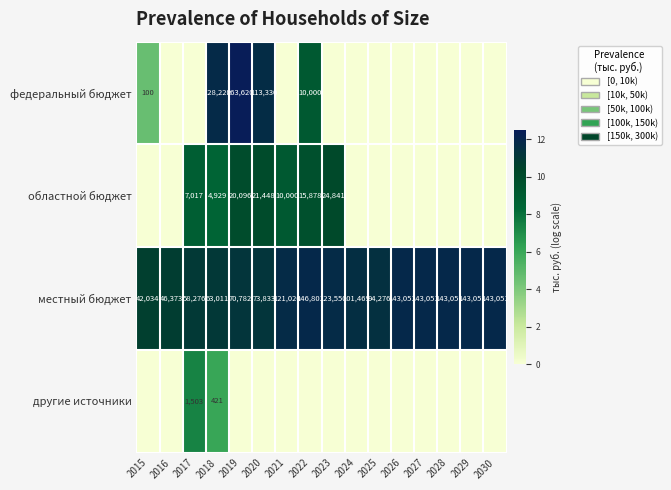

What is the total value across all series at 2026?

11.9